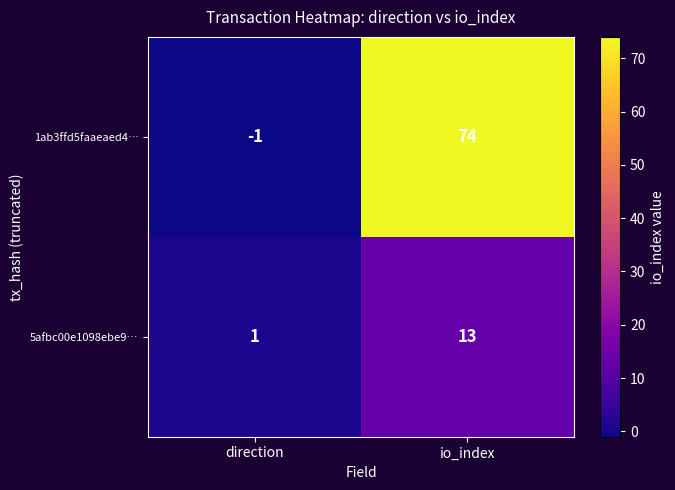

What value does the 1ab3ffd5faaeaed4… series have at io_index, to the nearest 5?

75